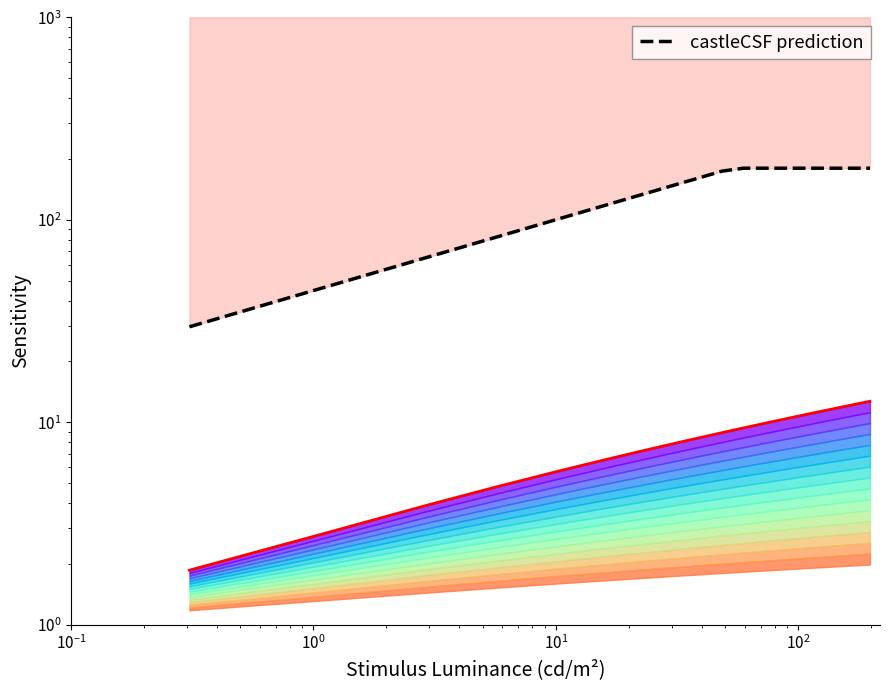

True or false: upper boundary and castleCSF prediction cross at least once.

False